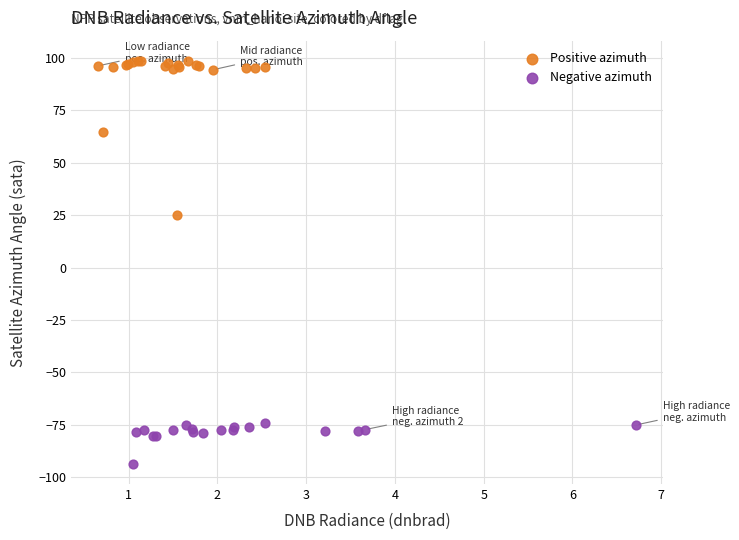

Which series reaches the minimum Y coordinate?

Negative azimuth